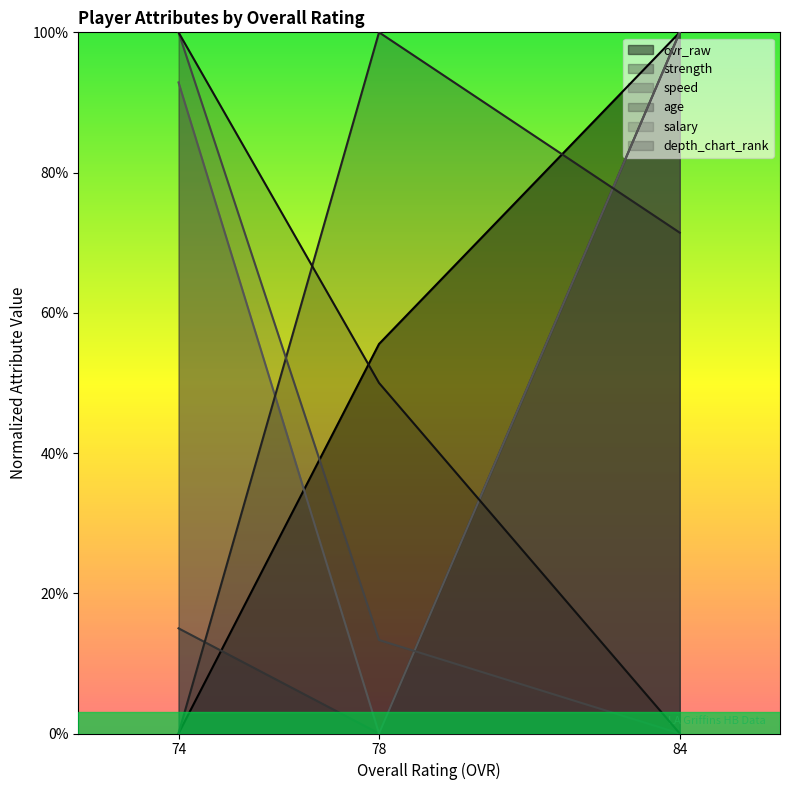

What is the maximum value for depth_chart_rank?

100.0